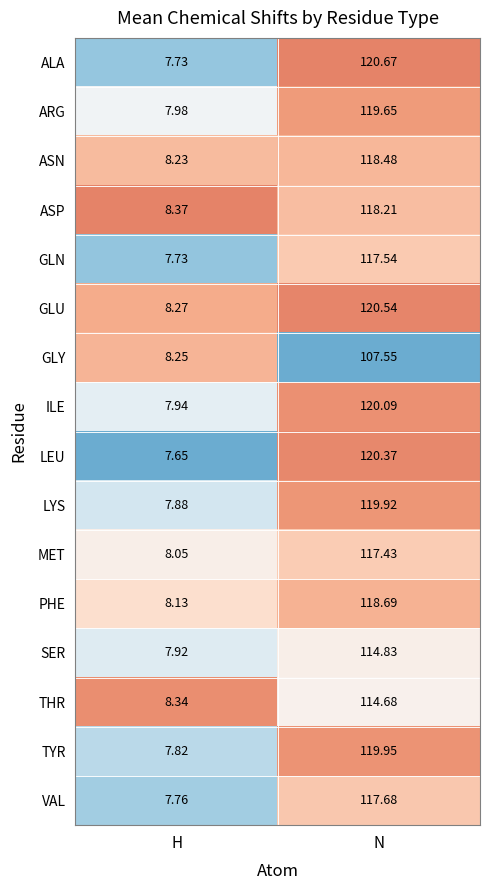

How many data points does each series have?

2